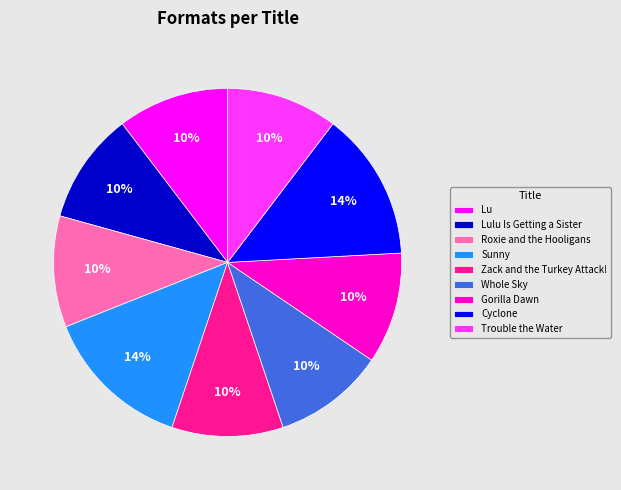

Count the number of slices in the pie.

9